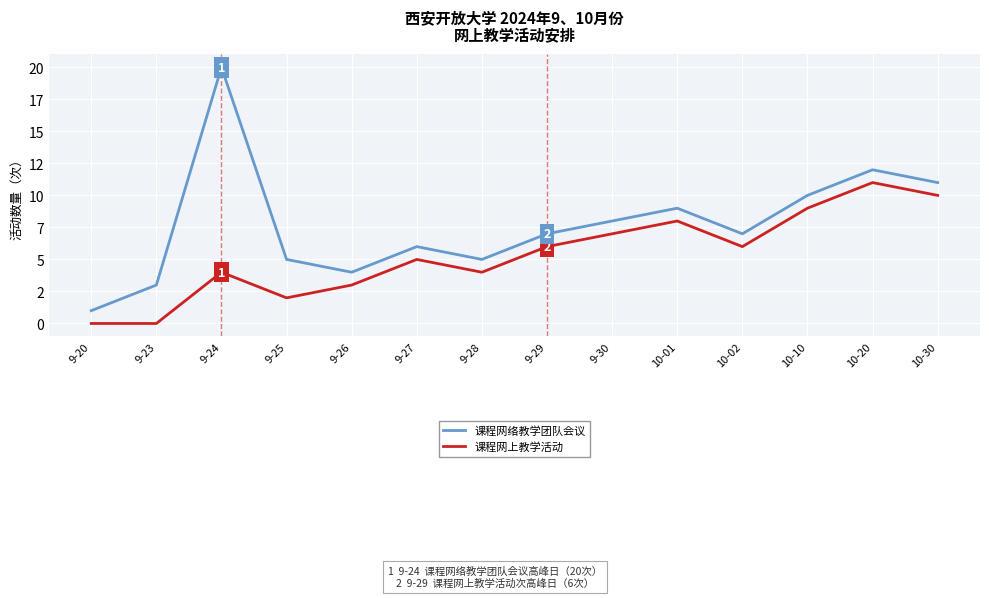

What position from the left is 10-01?

10